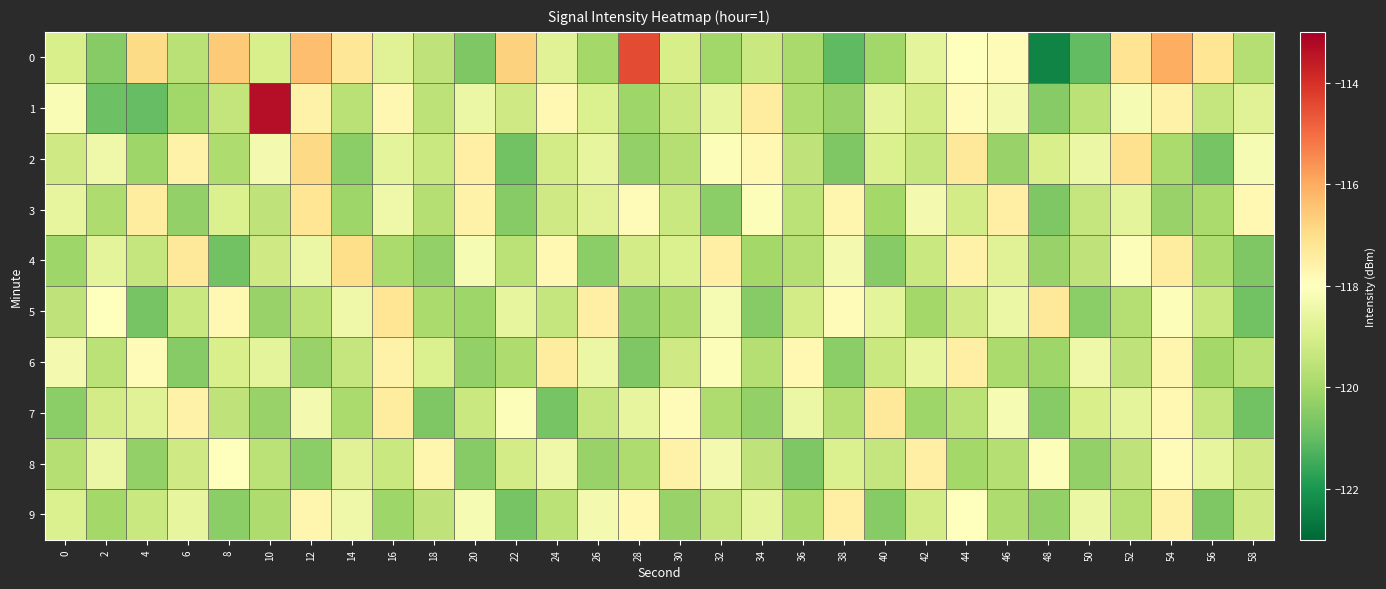

Reading left to right, transcribe all the data shown in this chart.

0: 0=-119.0	2=-120.5	4=-116.9	6=-119.6	8=-116.6	10=-119.0	12=-116.3	14=-117.2	16=-118.8	18=-119.5	20=-120.6	22=-116.7	24=-118.8	26=-120.0	28=-114.5	30=-119.0	32=-120.1	34=-119.3	36=-119.9	38=-121.1	40=-120.1	42=-118.7	44=-118.0	46=-117.9	48=-122.4	50=-121.0	52=-117.2	54=-116.0	56=-117.2	58=-119.7
1: 0=-118.2	2=-120.9	4=-121.0	6=-120.0	8=-119.4	10=-113.3	12=-117.6	14=-119.6	16=-117.7	18=-119.5	20=-118.5	22=-119.2	24=-117.8	26=-118.9	28=-120.1	30=-119.3	32=-118.6	34=-117.4	36=-119.8	38=-120.2	40=-118.7	42=-119.1	44=-117.9	46=-118.3	48=-120.5	50=-119.6	52=-118.2	54=-117.6	56=-119.4	58=-118.8
2: 0=-119.2	2=-118.4	4=-120.1	6=-117.6	8=-119.8	10=-118.3	12=-116.9	14=-120.4	16=-118.7	18=-119.3	20=-117.5	22=-120.8	24=-119.1	26=-118.6	28=-120.3	30=-119.7	32=-118.1	34=-117.8	36=-119.5	38=-120.6	40=-118.9	42=-119.4	44=-117.3	46=-120.2	48=-119.0	50=-118.5	52=-117.1	54=-119.9	56=-120.7	58=-118.2
3: 0=-118.6	2=-119.8	4=-117.4	6=-120.3	8=-118.9	10=-119.5	12=-117.2	14=-120.1	16=-118.4	18=-119.7	20=-117.6	22=-120.5	24=-119.2	26=-118.8	28=-117.9	30=-119.3	32=-120.4	34=-118.1	36=-119.6	38=-117.7	40=-120.0	42=-118.3	44=-119.1	46=-117.5	48=-120.6	50=-119.4	52=-118.7	54=-120.2	56=-119.9	58=-117.8
4: 0=-120.1	2=-118.7	4=-119.4	6=-117.3	8=-120.8	10=-119.2	12=-118.5	14=-117.0	16=-119.9	18=-120.3	20=-118.2	22=-119.6	24=-117.8	26=-120.4	28=-119.1	30=-118.9	32=-117.5	34=-120.0	36=-119.7	38=-118.3	40=-120.5	42=-119.3	44=-117.6	46=-118.8	48=-120.2	50=-119.5	52=-118.1	54=-117.4	56=-119.8	58=-120.6
5: 0=-119.5	2=-118.0	4=-120.7	6=-119.3	8=-117.8	10=-120.2	12=-119.6	14=-118.4	16=-117.2	18=-119.9	20=-120.1	22=-118.6	24=-119.4	26=-117.5	28=-120.3	30=-119.8	32=-118.2	34=-120.5	36=-119.1	38=-117.9	40=-118.7	42=-120.0	44=-119.2	46=-118.5	48=-117.3	50=-120.4	52=-119.7	54=-118.1	56=-119.3	58=-120.8
6: 0=-118.3	2=-119.6	4=-117.9	6=-120.5	8=-119.0	10=-118.7	12=-120.2	14=-119.4	16=-117.6	18=-118.9	20=-120.3	22=-119.8	24=-117.4	26=-118.5	28=-120.6	30=-119.2	32=-118.1	34=-119.7	36=-117.8	38=-120.4	40=-119.3	42=-118.6	44=-117.5	46=-119.9	48=-120.1	50=-118.4	52=-119.5	54=-117.7	56=-120.0	58=-119.6
7: 0=-120.4	2=-119.1	4=-118.8	6=-117.6	8=-119.5	10=-120.2	12=-118.3	14=-119.9	16=-117.4	18=-120.6	20=-119.3	22=-118.1	24=-120.7	26=-119.4	28=-118.6	30=-117.9	32=-119.8	34=-120.3	36=-118.5	38=-119.7	40=-117.3	42=-120.1	44=-119.6	46=-118.2	48=-120.5	50=-119.0	52=-118.7	54=-117.8	56=-119.4	58=-120.8
8: 0=-119.7	2=-118.5	4=-120.3	6=-119.2	8=-118.0	10=-119.6	12=-120.4	14=-118.8	16=-119.3	18=-117.7	20=-120.5	22=-119.1	24=-118.4	26=-120.2	28=-119.8	30=-117.6	32=-118.3	34=-119.5	36=-120.6	38=-118.9	40=-119.4	42=-117.5	44=-120.0	46=-119.7	48=-118.1	50=-120.3	52=-119.5	54=-117.9	56=-118.6	58=-119.2
9: 0=-118.9	2=-120.0	4=-119.3	6=-118.6	8=-120.4	10=-119.8	12=-117.7	14=-118.4	16=-120.1	18=-119.5	20=-118.2	22=-120.7	24=-119.6	26=-118.3	28=-117.8	30=-120.2	32=-119.4	34=-118.7	36=-119.9	38=-117.5	40=-120.5	42=-119.1	44=-118.0	46=-119.8	48=-120.3	50=-118.5	52=-119.7	54=-117.6	56=-120.6	58=-119.2